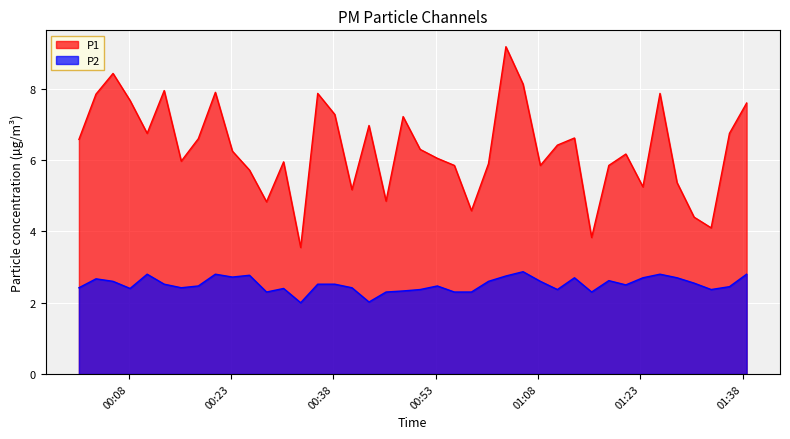

List the series in order of their overall mean, highest first.

P1, P2